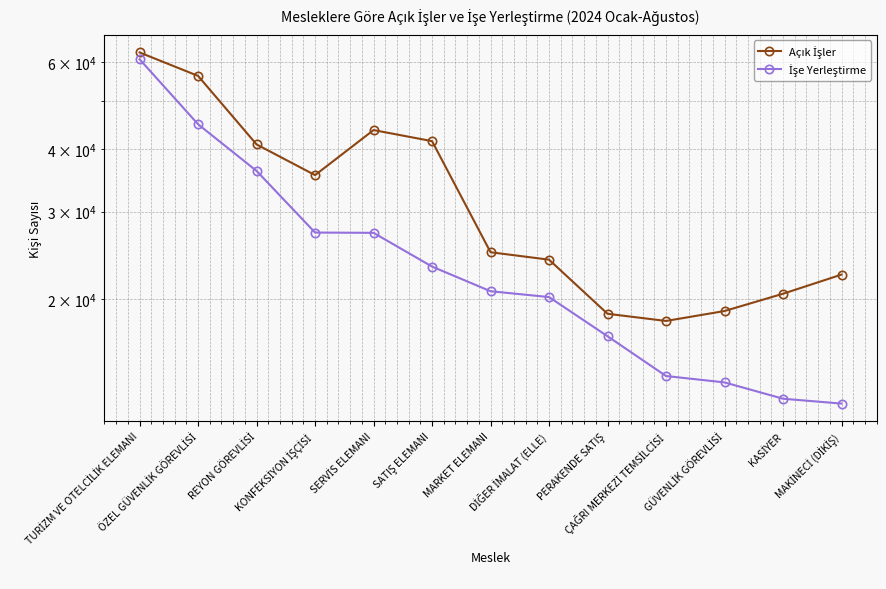

How many lines are shown in the chart?

2